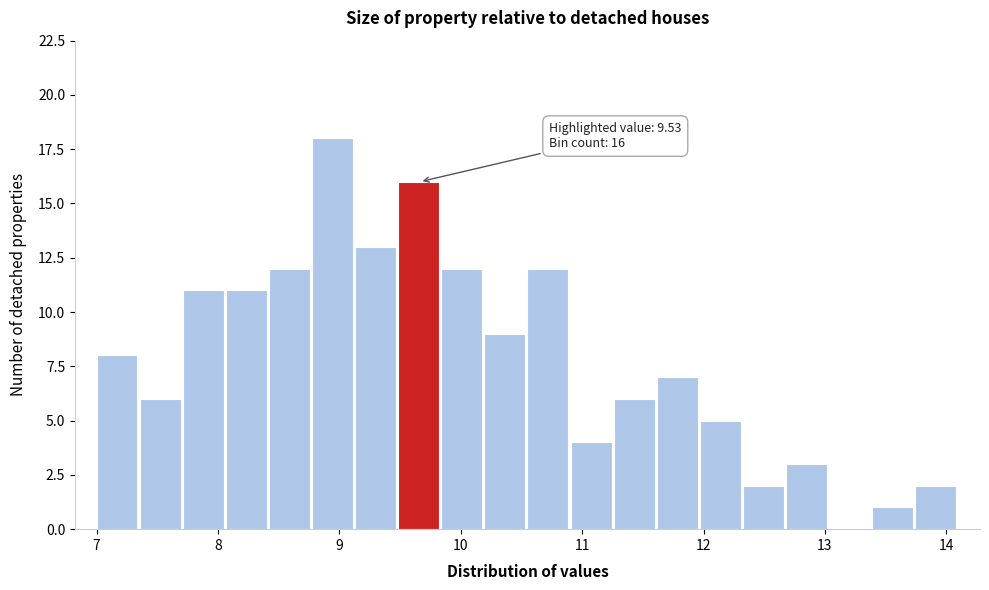

Around what value on the x-axis is the tallest bar? Give the approximate position of its centre, as read against the axis.

8.9